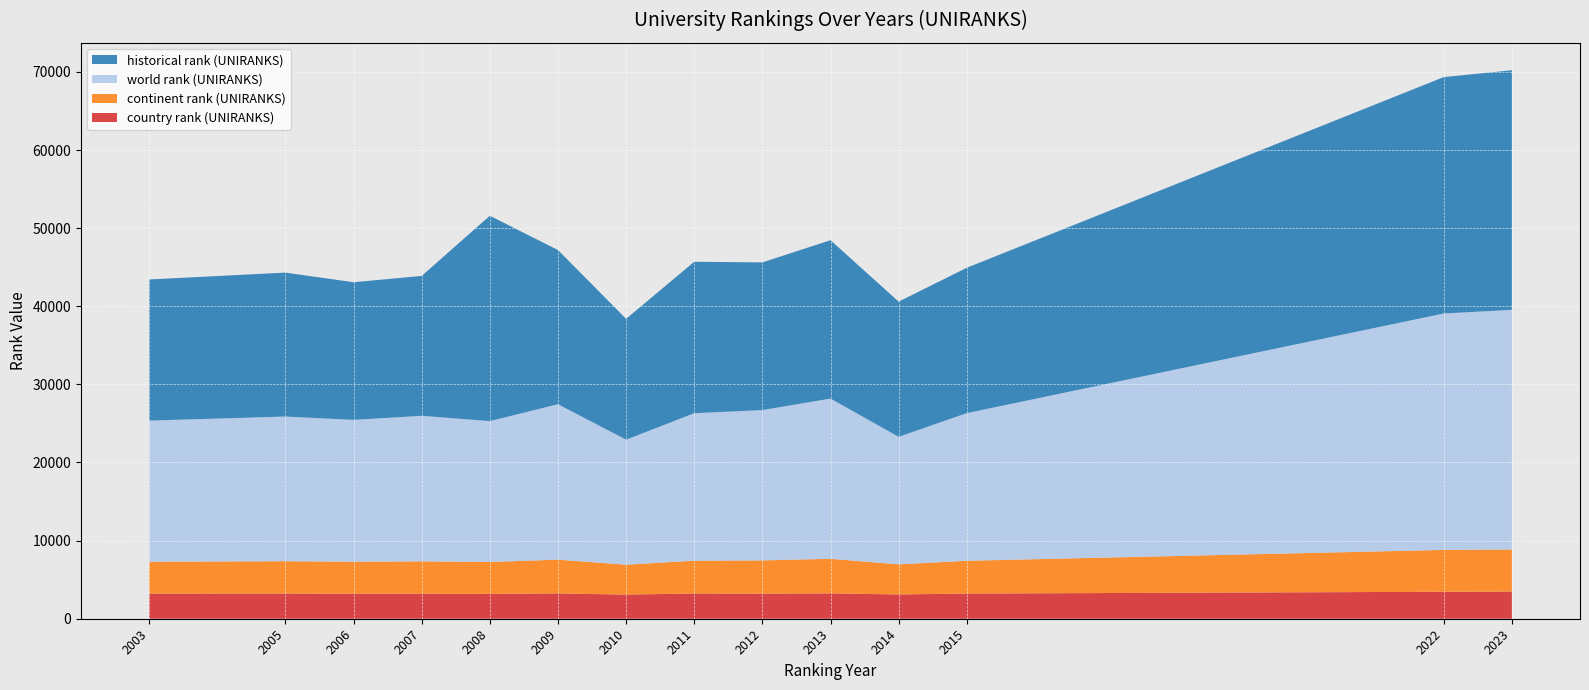

Reading left to right, transcribe all the data shown in this chart.

historical rank (UNIRANKS): 18067.0	18427.0	17619.0	17907.0	26286.0	19739.5	15468.5	19387.0	18905.5	20273.5	17305.5	18605.0	30262.0	30673.0
world rank (UNIRANKS): 18067.0	18519.0	18159.0	18634.0	18037.0	19898.0	16003.0	18881.0	19242.0	20510.0	16324.0	18901.0	30262.0	30673.0
continent rank (UNIRANKS): 4080.0	4139.0	4100.0	4145.0	4077.0	4327.0	3825.0	4200.0	4258.0	4426.0	3853.0	4197.0	5357.0	5397.0
country rank (UNIRANKS): 3216.0	3223.0	3196.0	3198.0	3183.0	3234.0	3093.0	3227.0	3209.0	3245.0	3108.0	3223.0	3453.0	3468.0